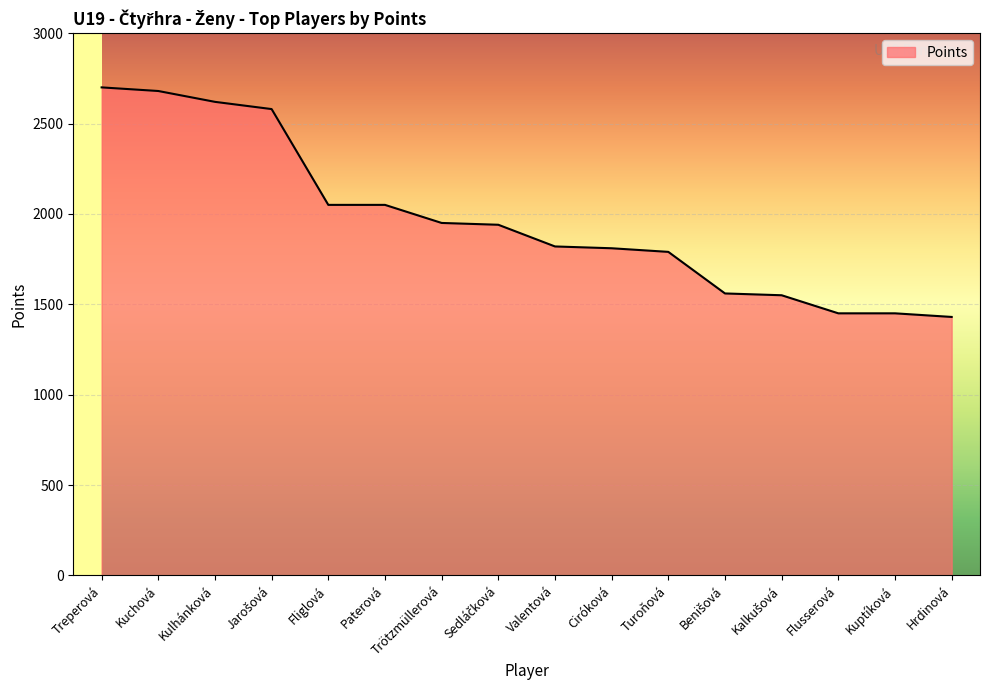

What is the difference between the maximum and minimum values?

1270